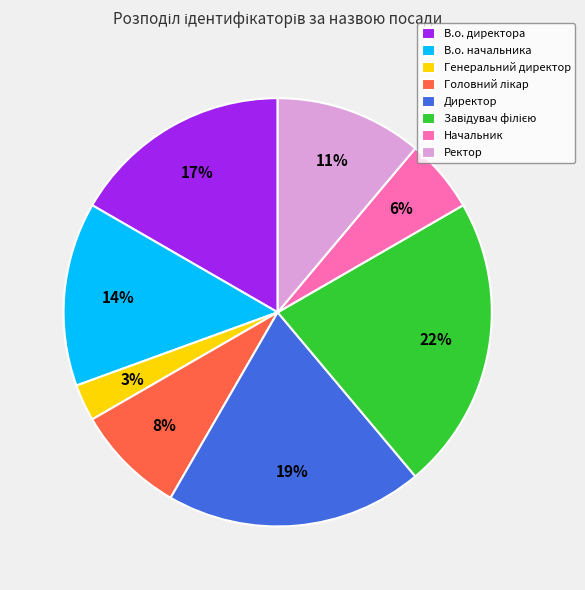

Which slice is the smallest?

Генеральний директор